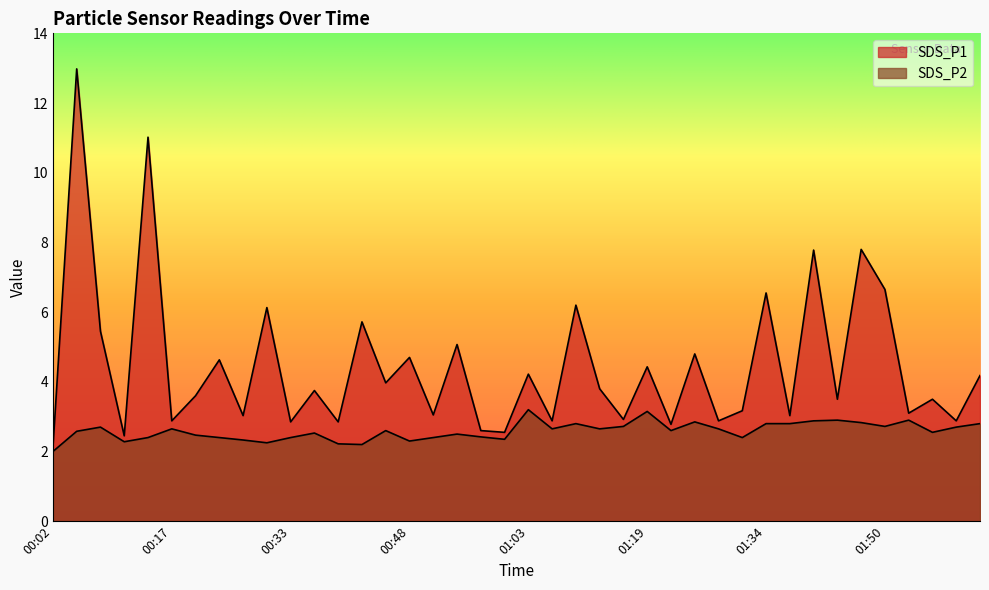

In SDS_P1, how many points are higher than both neighbors (excluding endpoints)?

16